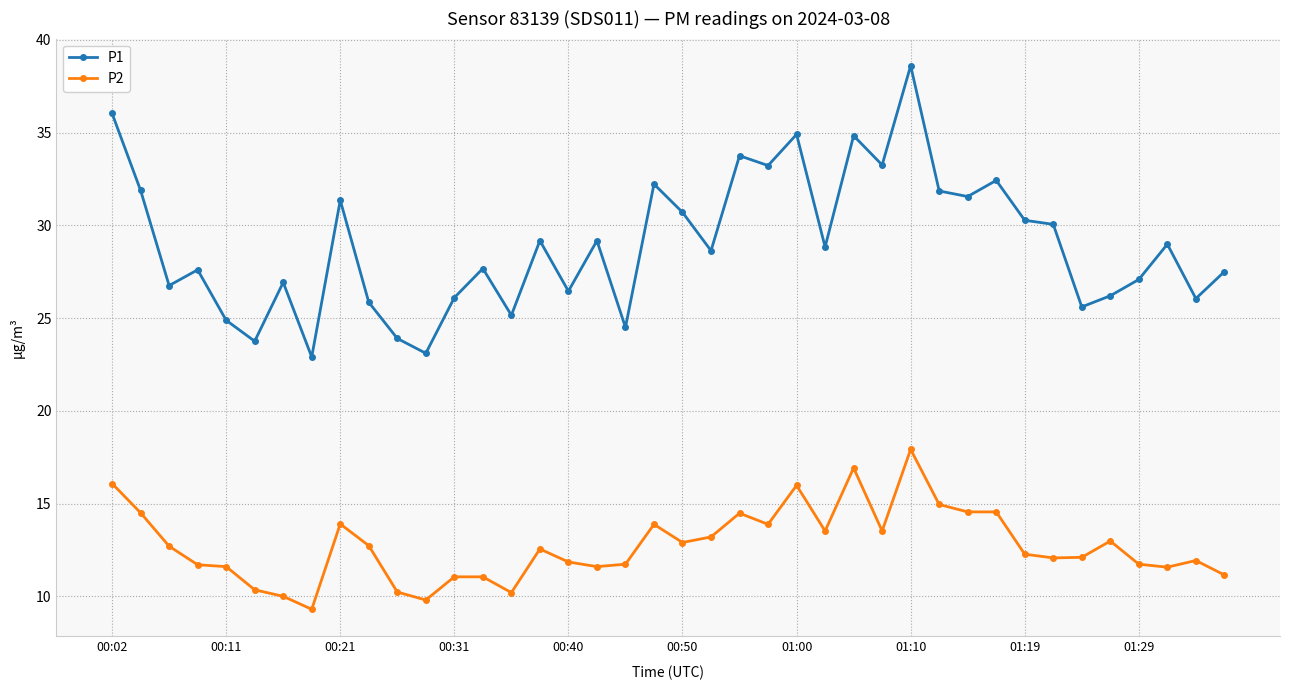

Which series has the largest range (max minus min)?

P1